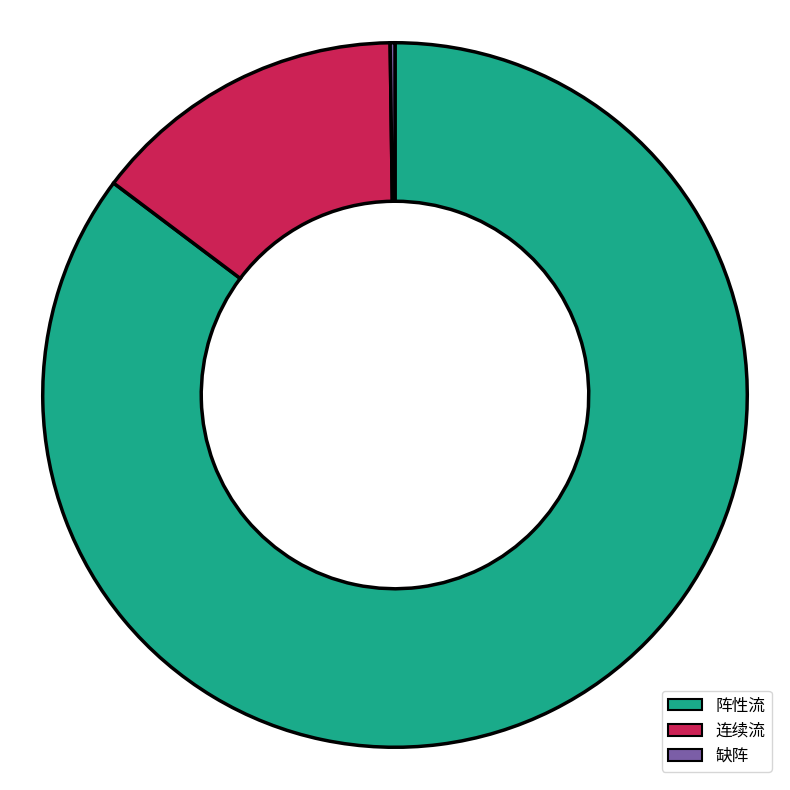

Between 阵性流 and 连续流, which is larger?

阵性流